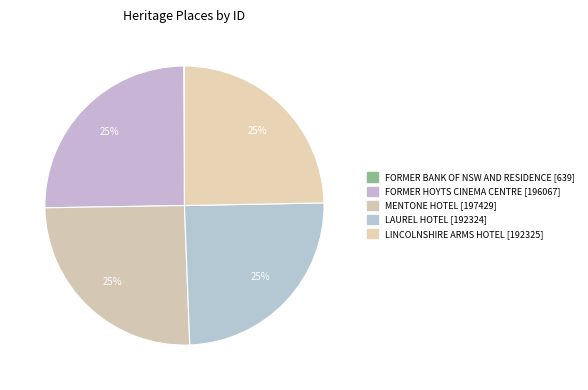

Does MENTONE HOTEL account for over 50% of the chart?

No